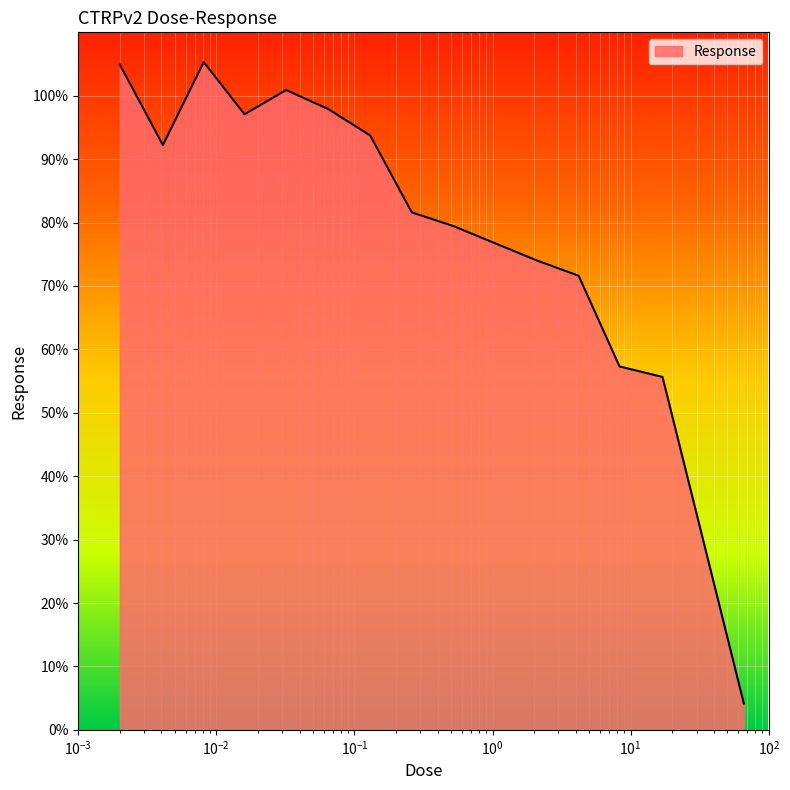

What is the smallest value displayed?

4.2